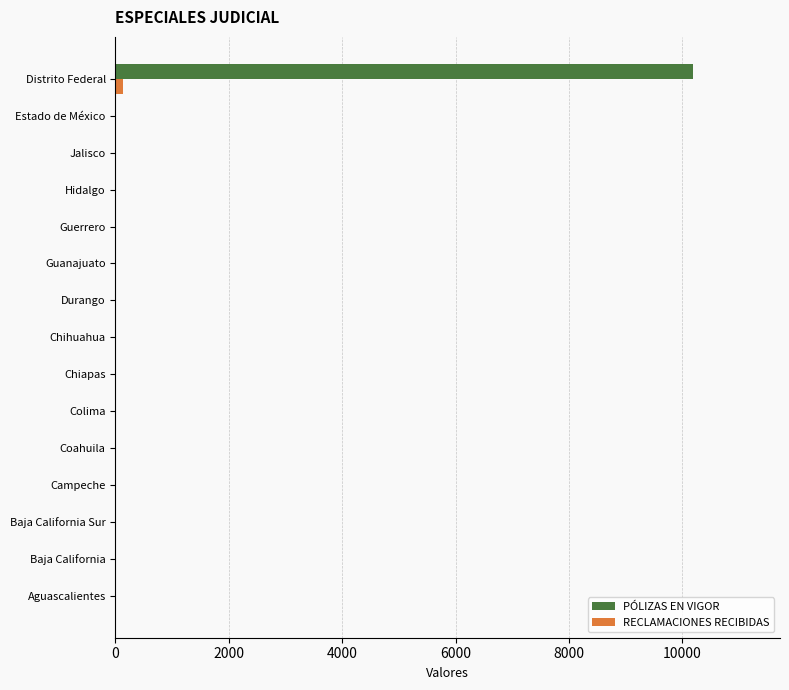

True or false: PÓLIZAS EN VIGOR has a value of 16141 at Distrito Federal.

False